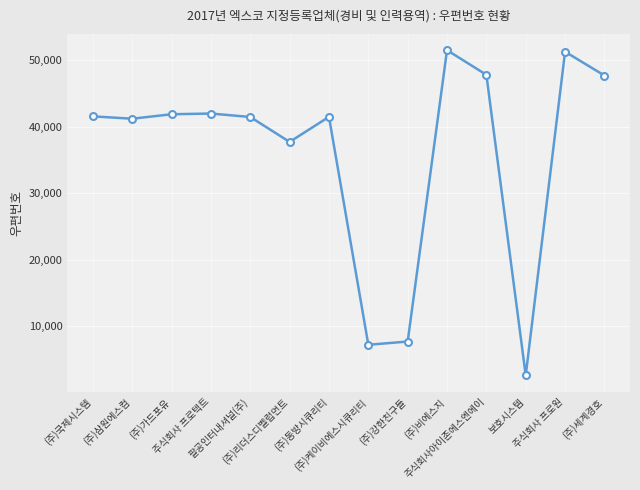

Where is the data nearest to the value 27084?

(주)리더스디벨럽먼트